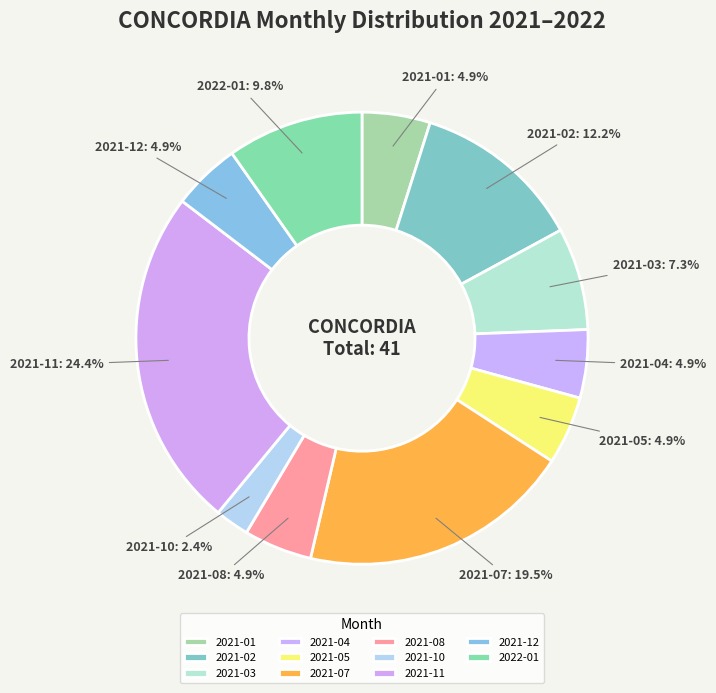

How many slices are in this pie chart?

11